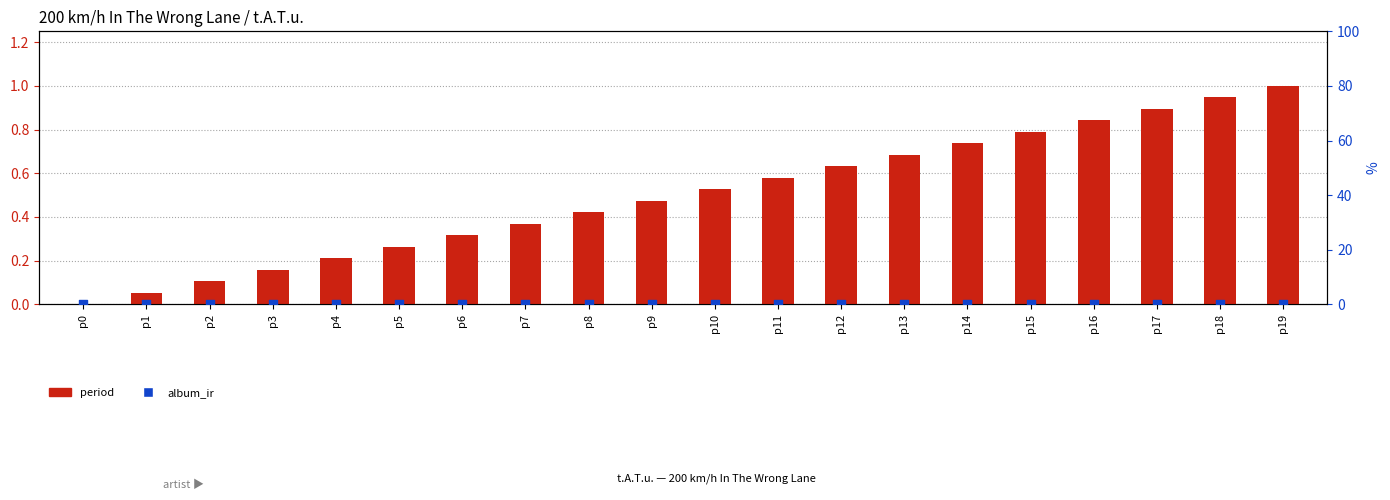

Which series has the widest spread of Y values?

period (normalized)